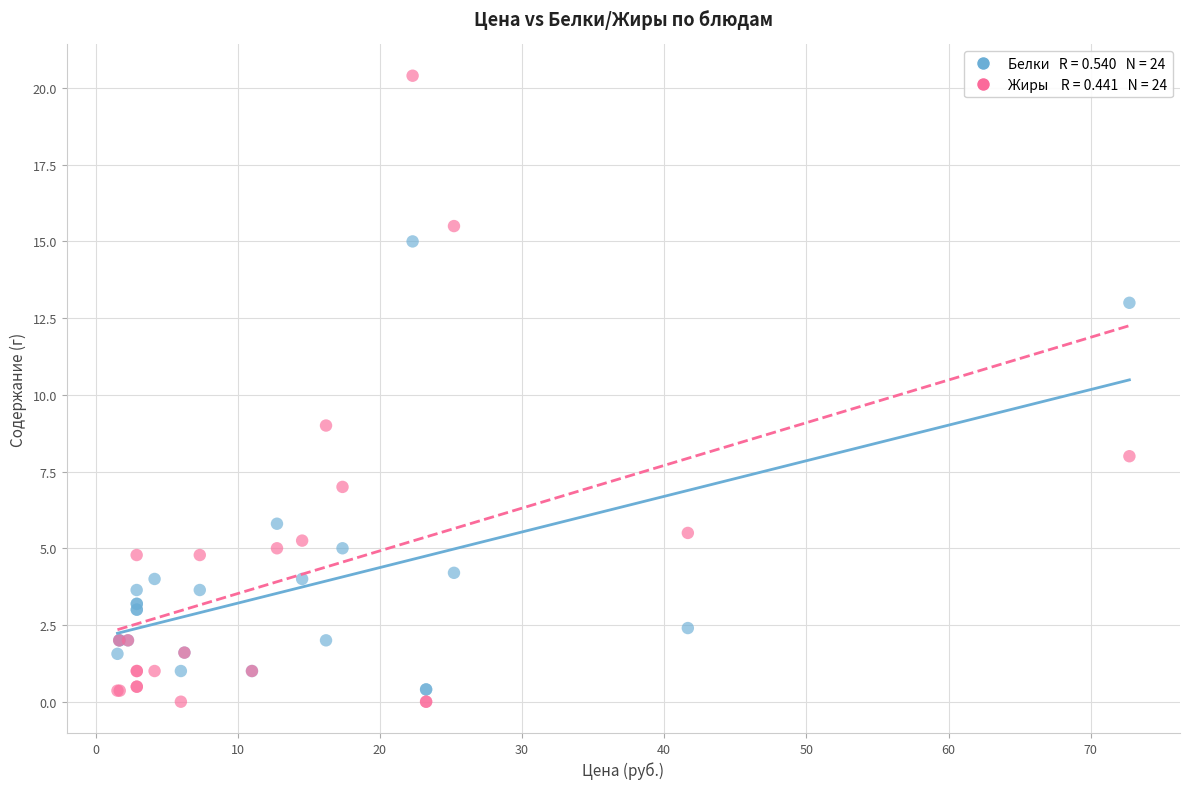

Across all series, what Y value is closest to 10?

9.0